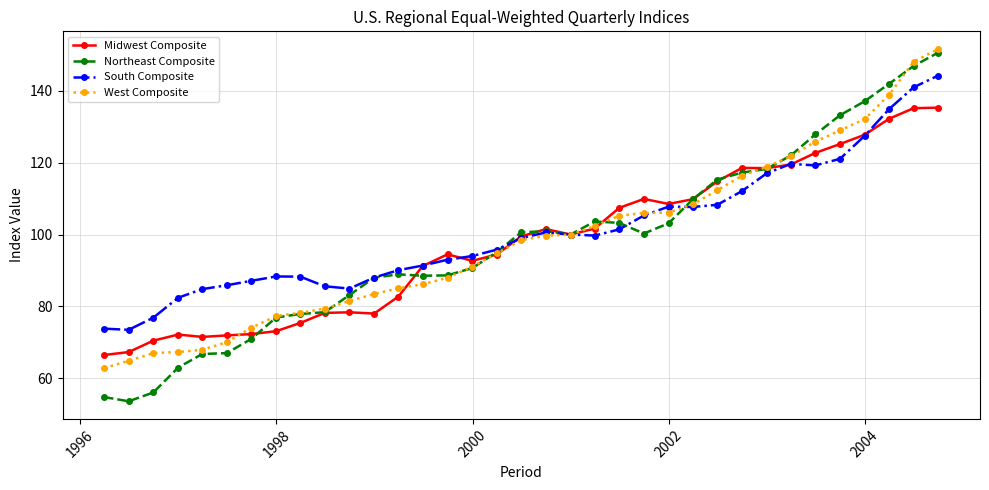

How many series are shown in this chart?

4